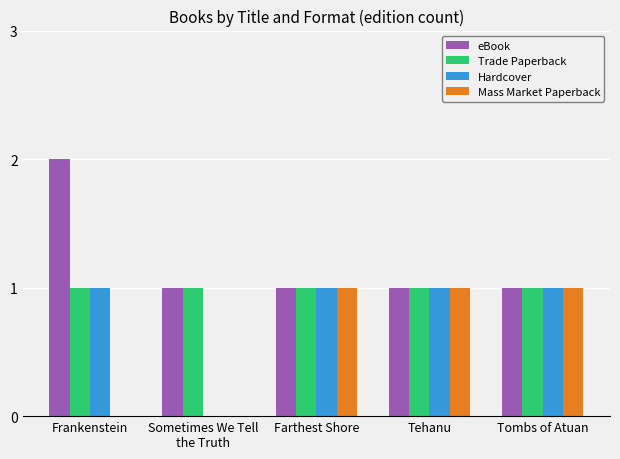

Which series has the largest total across all categories?

eBook